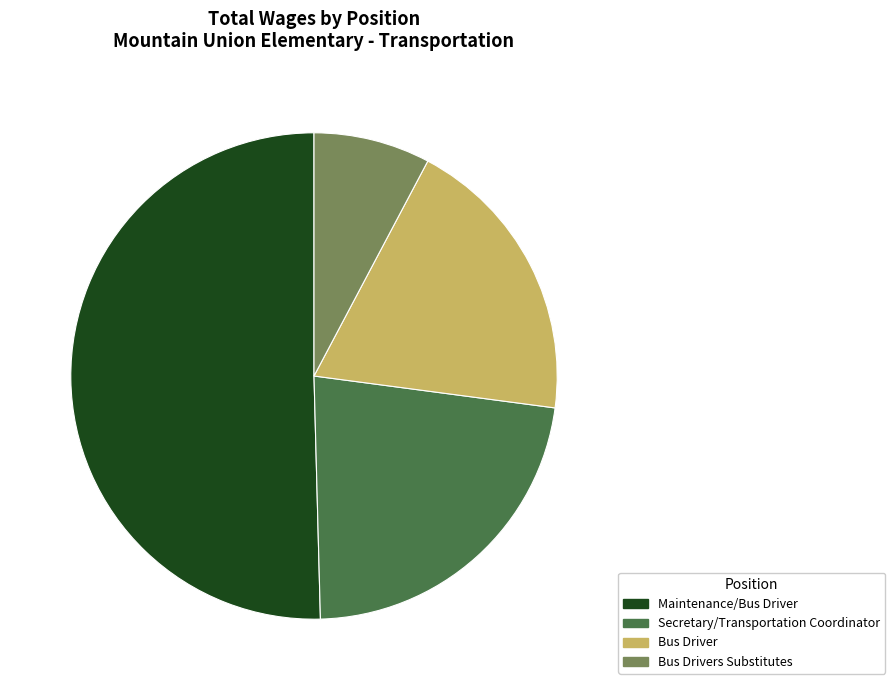

Is it true that Secretary/Transportation Coordinator is 22% of the pie?

True